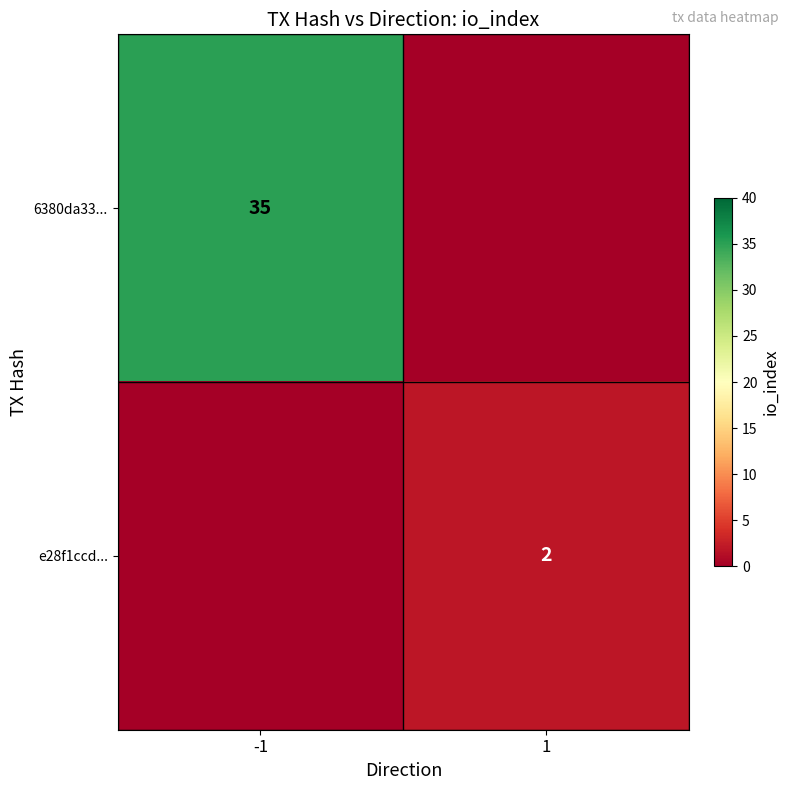

Is it true that 6380da33... equals 19 at -1?

False